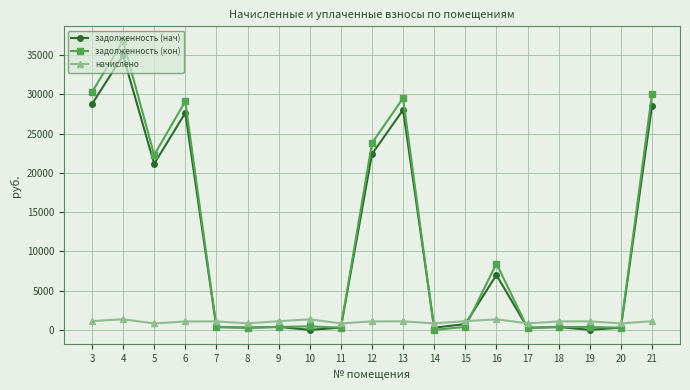

The value of задолженность (нач) at 11 is 273.5. True or false?

True